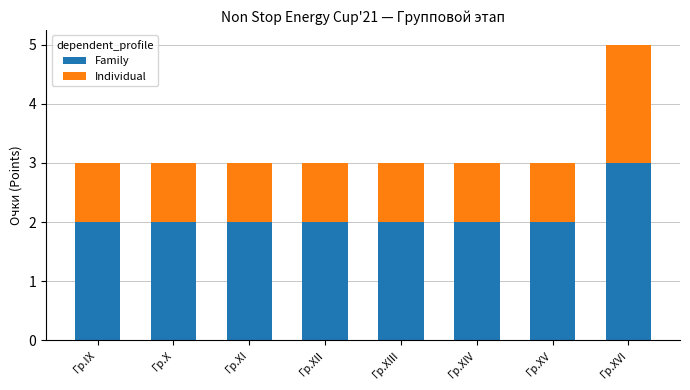

Reading left to right, list the values for the Family series.

Гр.IX=2	Гр.X=2	Гр.XI=2	Гр.XII=2	Гр.XIII=2	Гр.XIV=2	Гр.XV=2	Гр.XVI=3